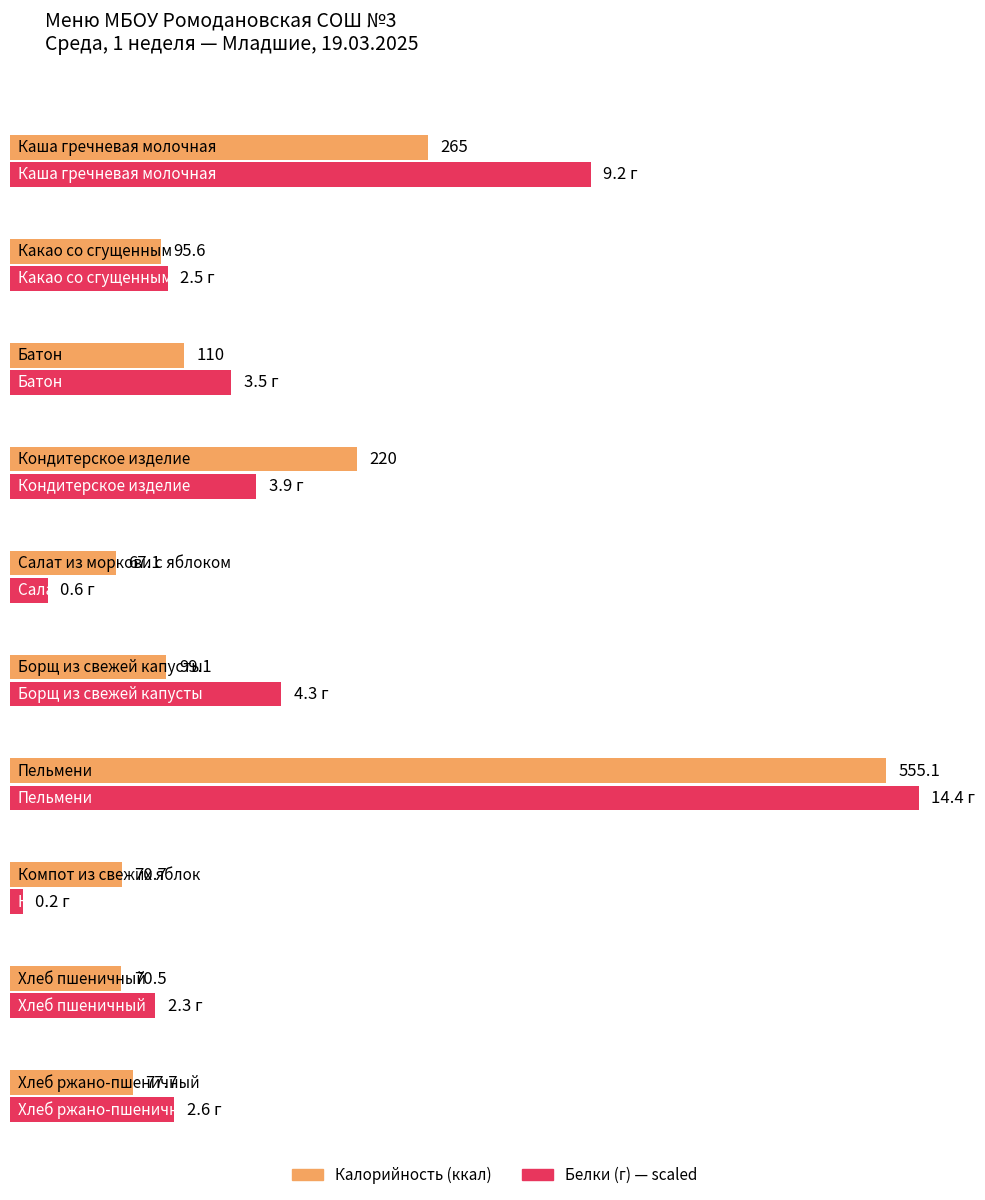

The value of Калорийность at Пельмени is 308.1. True or false?

False